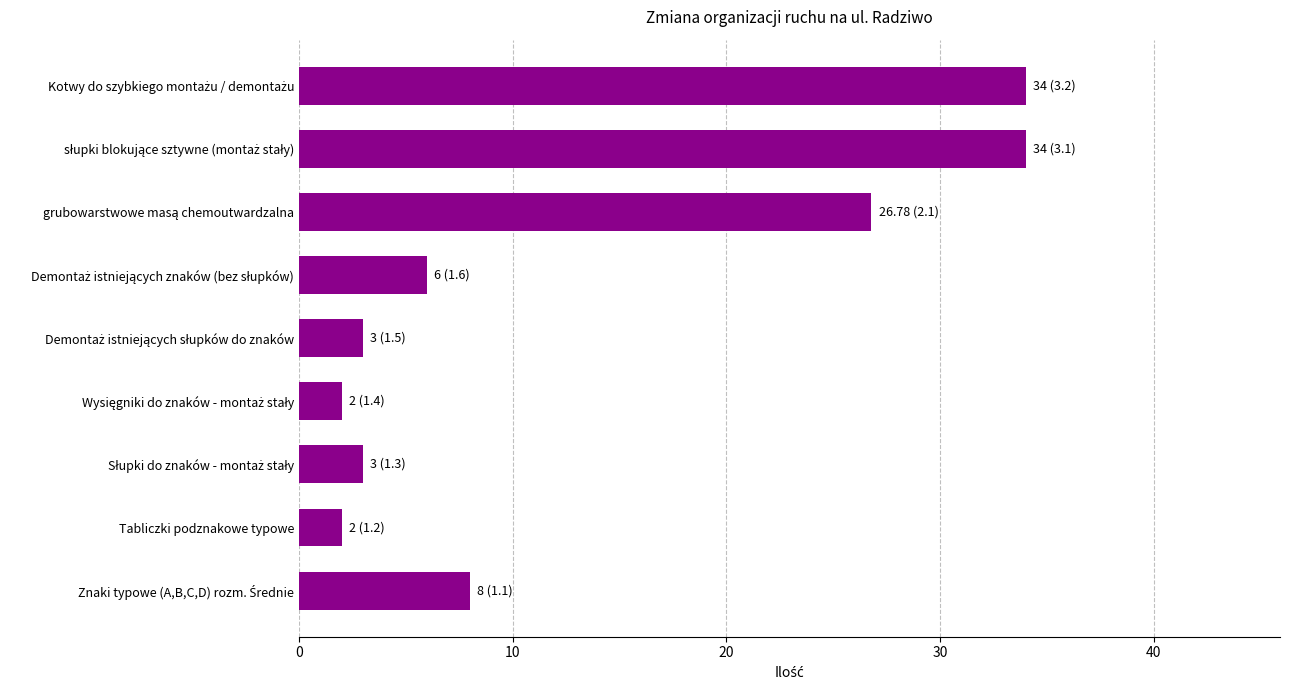

How many data points are less than 6?

4